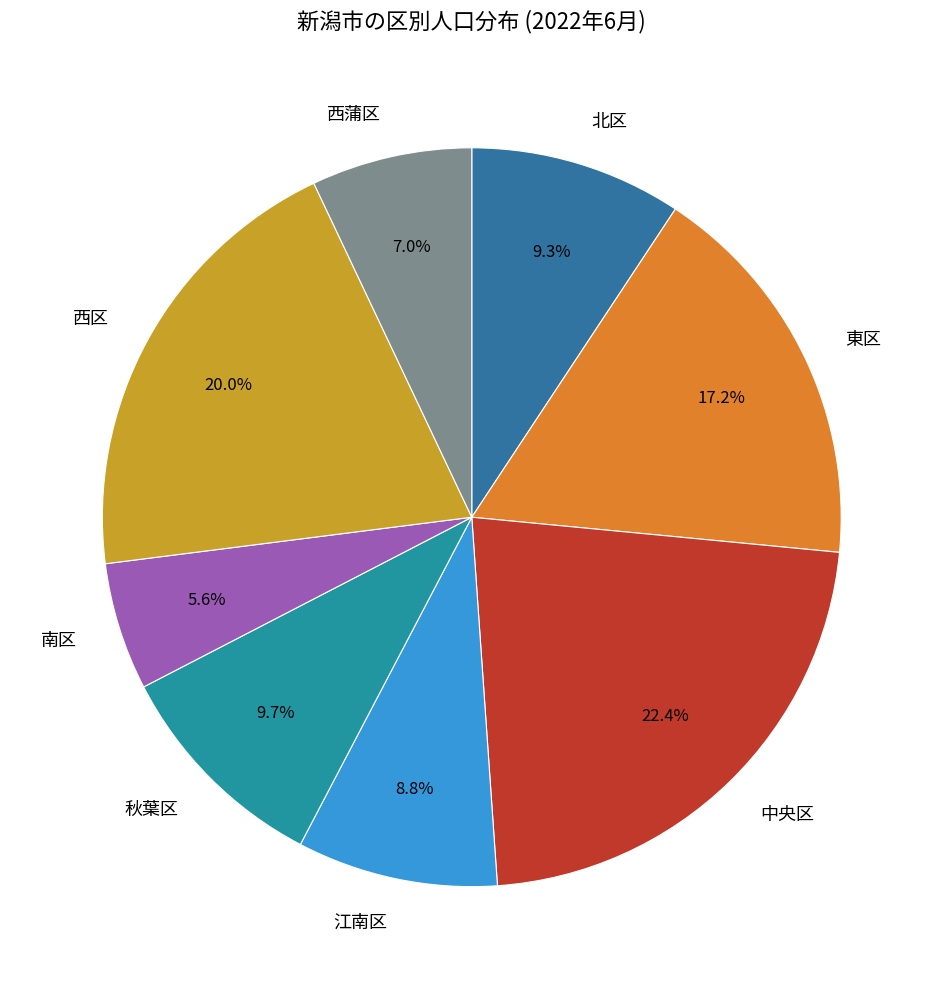

Is it true that 江南区 is 9% of the pie?

True